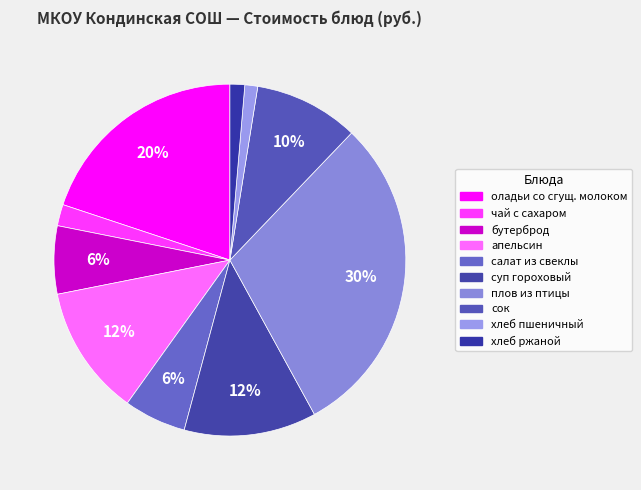

To the nearest percent, what is the average slice percentage?

10%